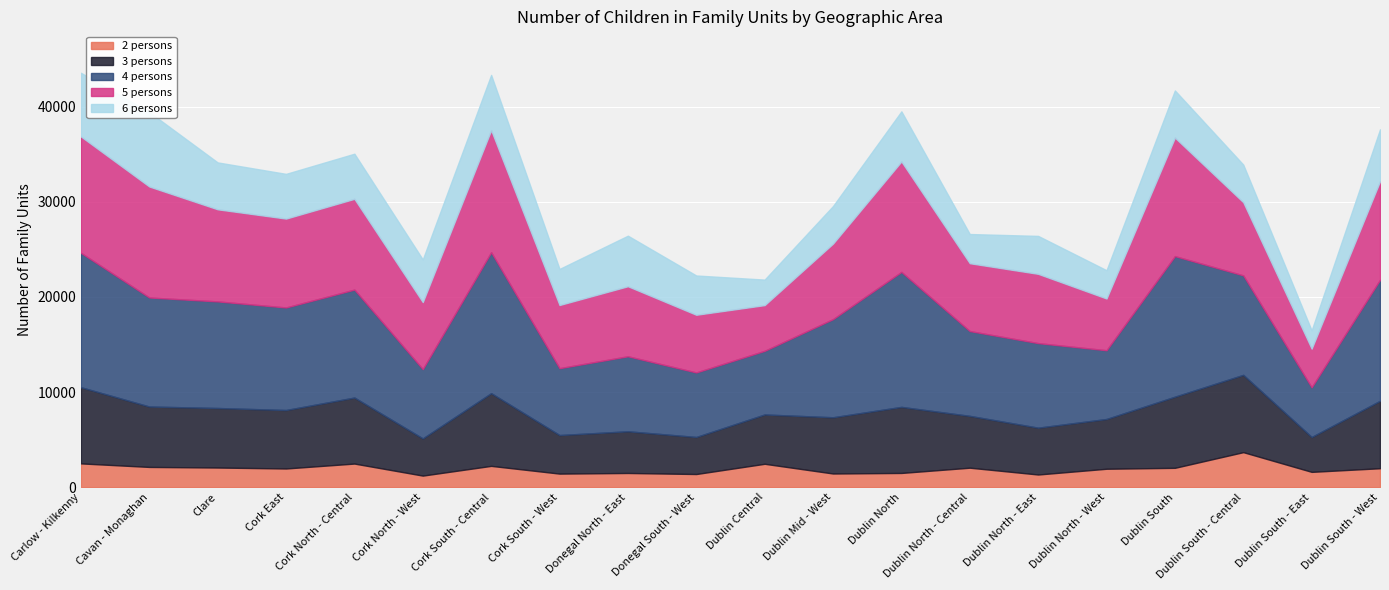

Is the value of 3 persons at Carlow - Kilkenny greater than the value of 2 persons at Cavan - Monaghan?

Yes